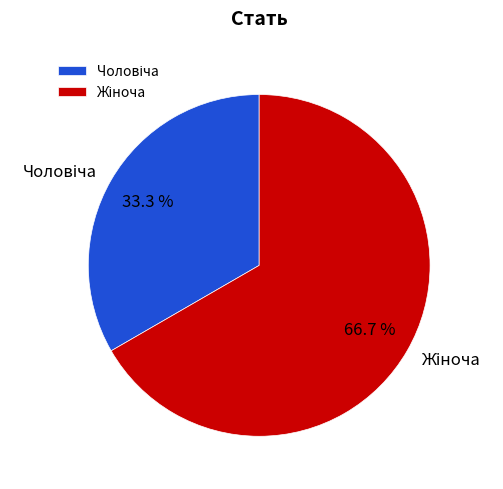

How many segments does this pie chart have?

2